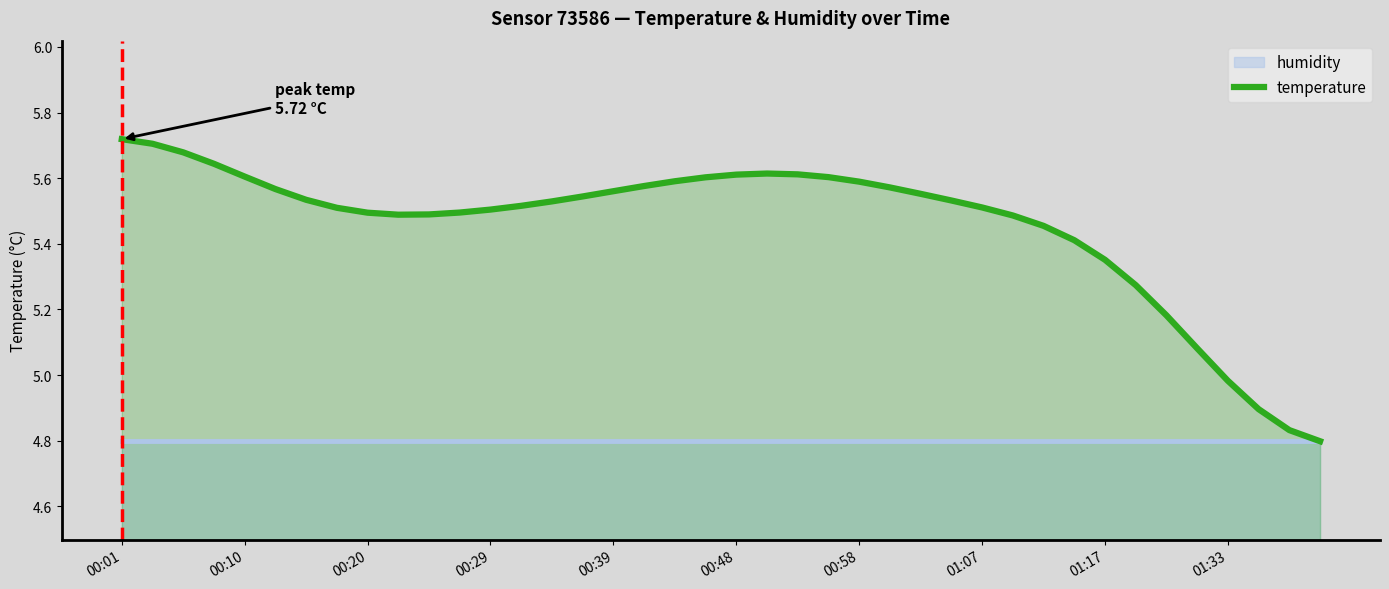

Where is temperature nearest to the value 5?

01:33